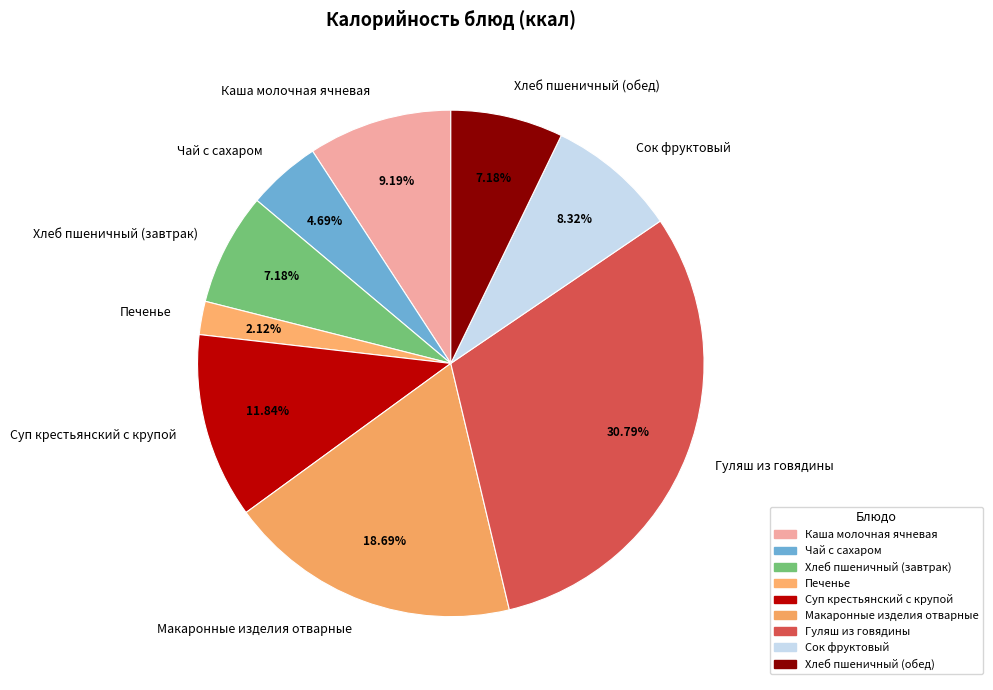

Does Суп крестьянский с крупой represent more than half of the total?

No